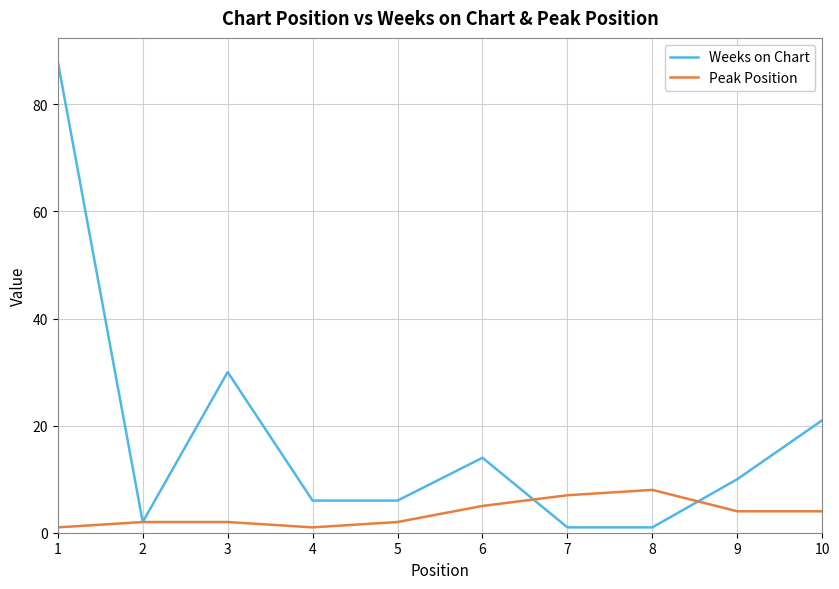

What is the approximate value of Weeks on Chart at 5?

6